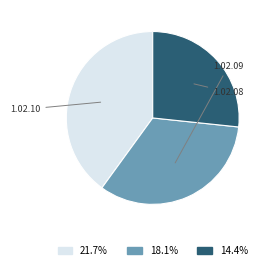

Does any single category account for the majority?

No